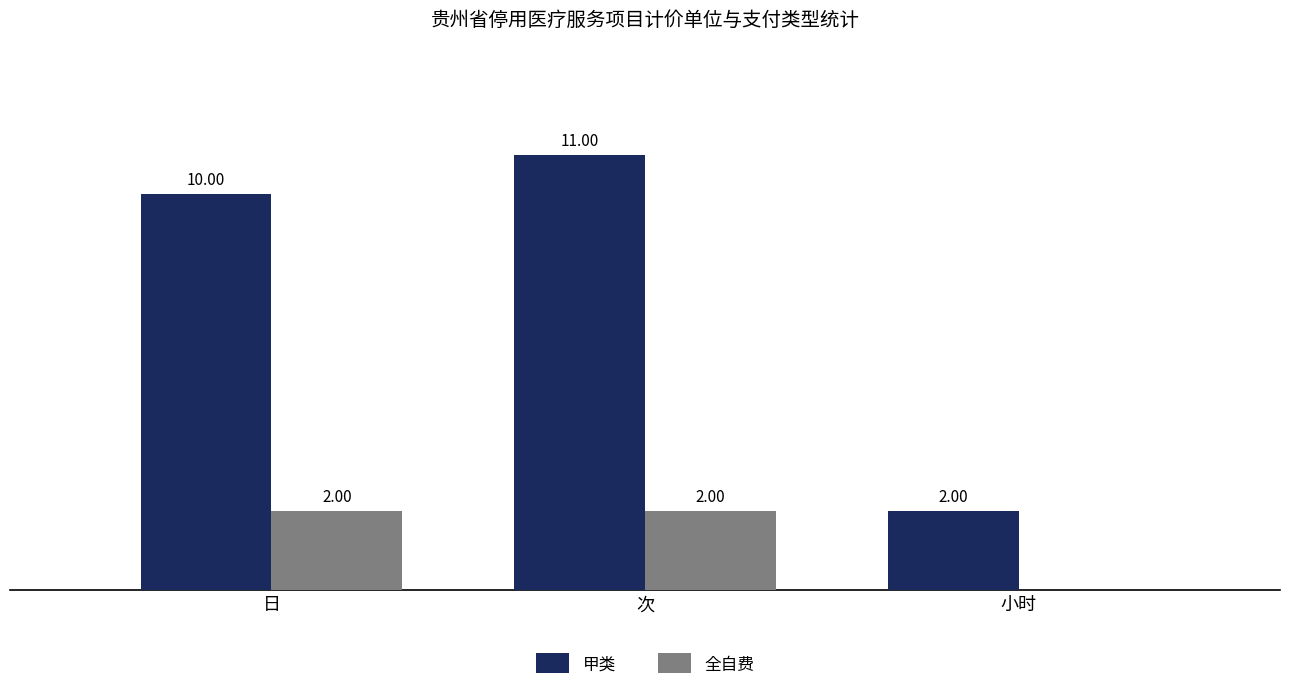

Which label corresponds to the largest value in the chart?

次